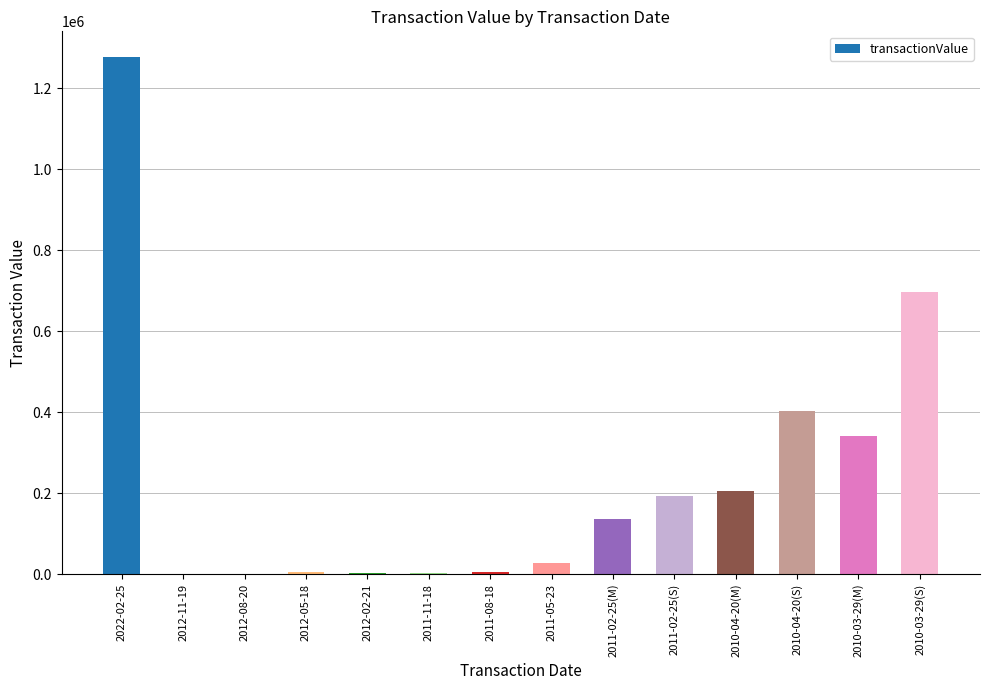

What is the change in value from 2011-08-18 to 2011-02-25(M)?

+131852